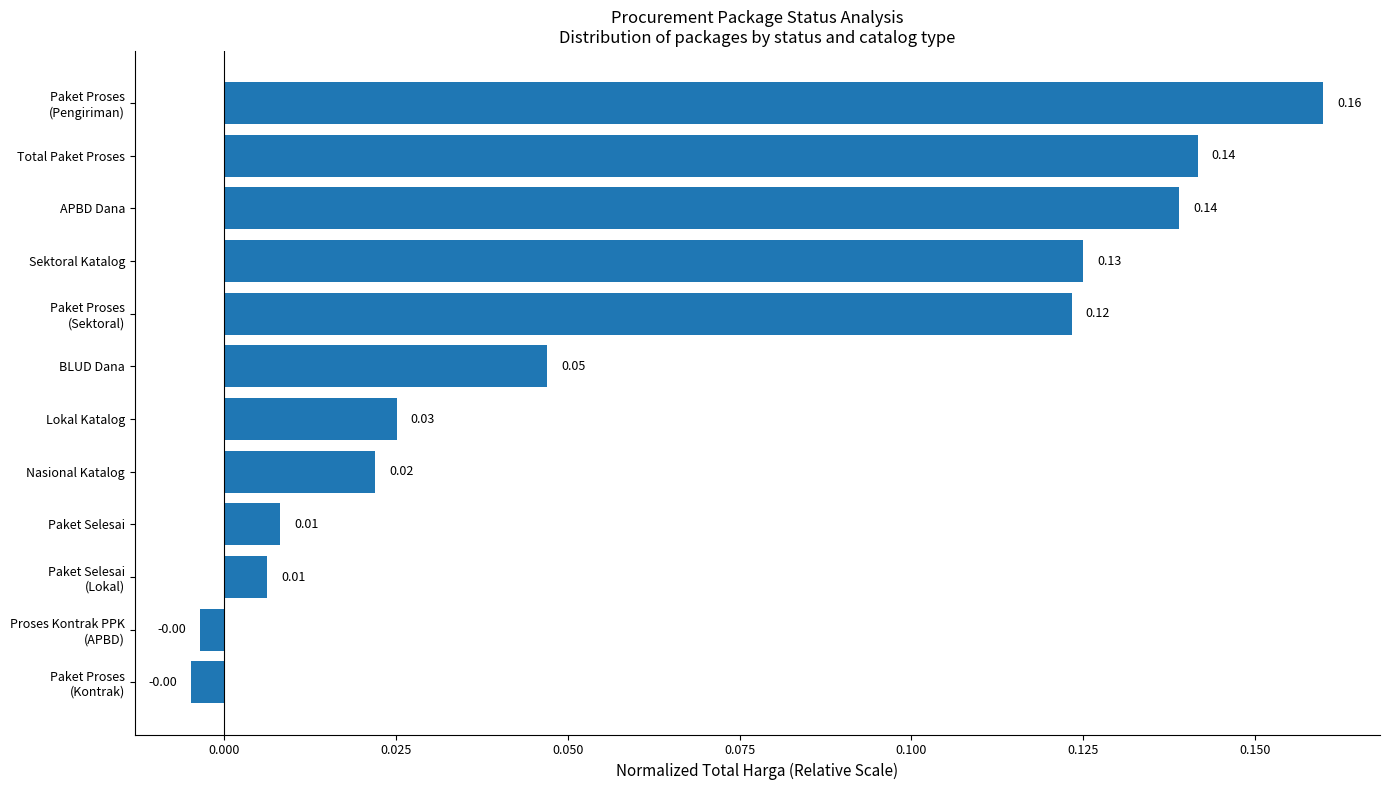

Count the number of categories in the chart.

12